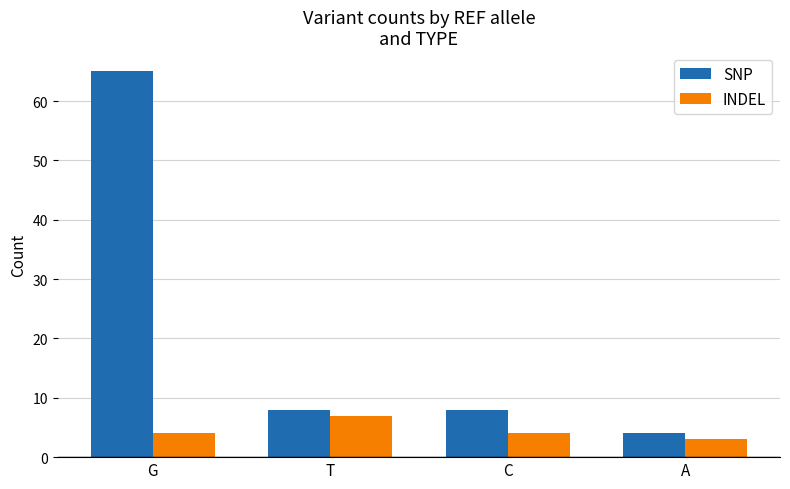

The SNP series shows 12 at T. True or false?

False